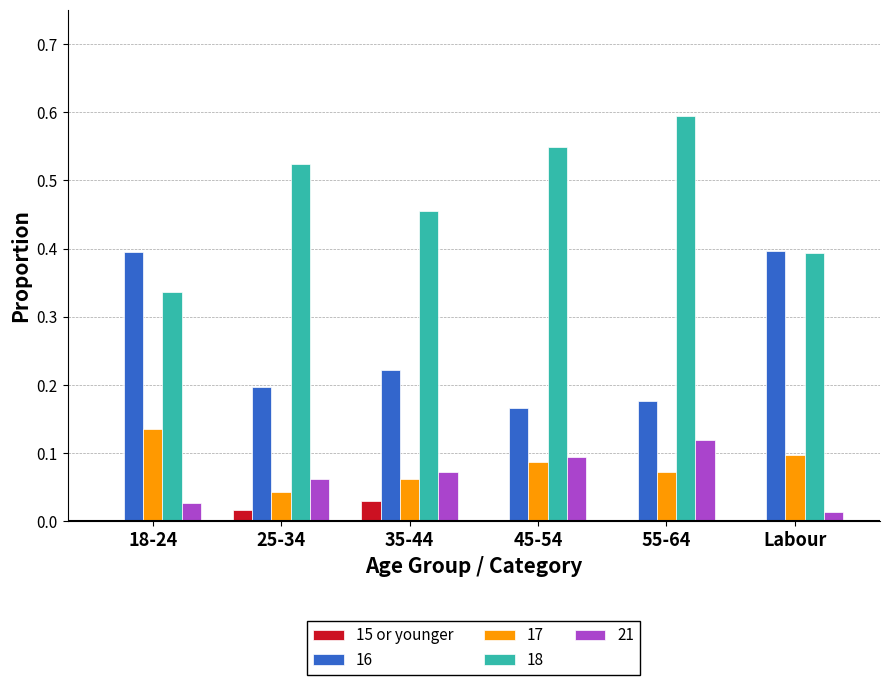

Is it true that 17 equals 0.0 at 35-44?

False